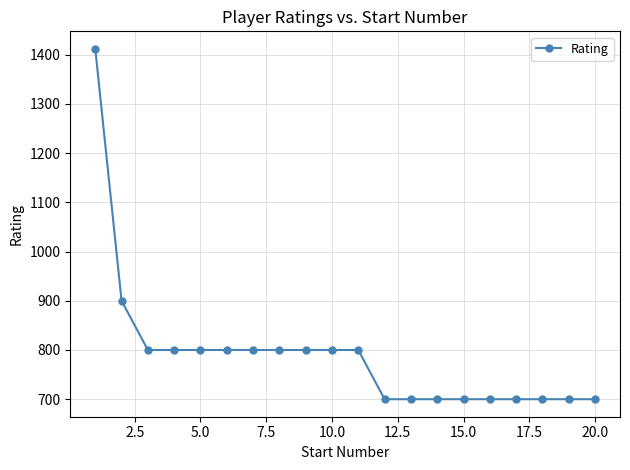

What is the difference between the maximum and minimum values?

712